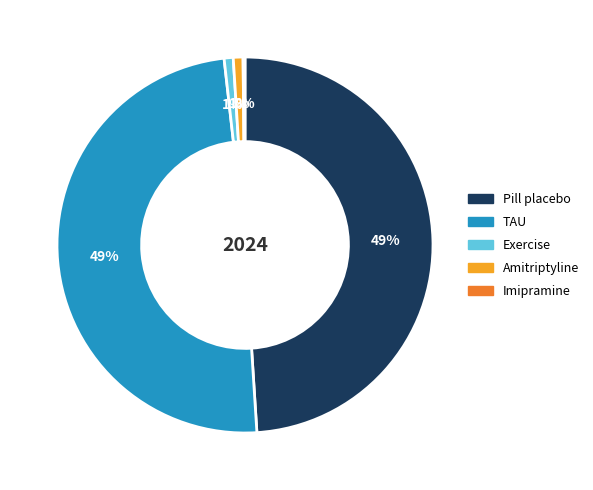

Is it true that TAU is 49% of the pie?

True